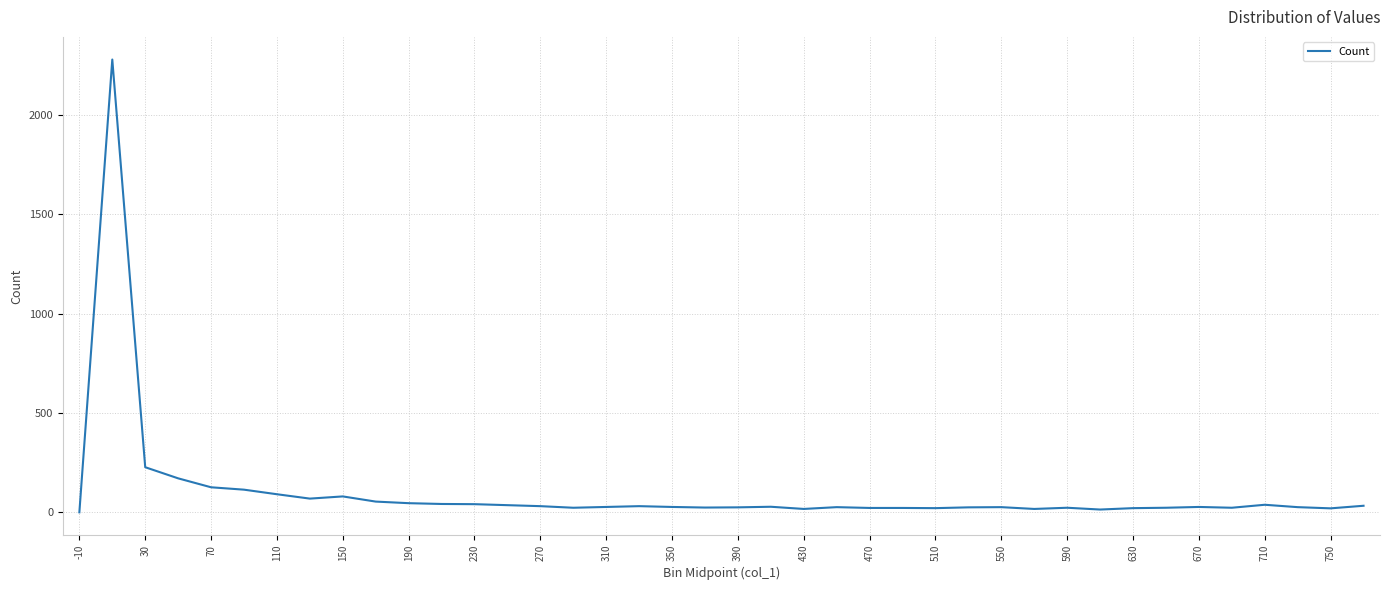

Is this an area chart (filled region under the line)?

No